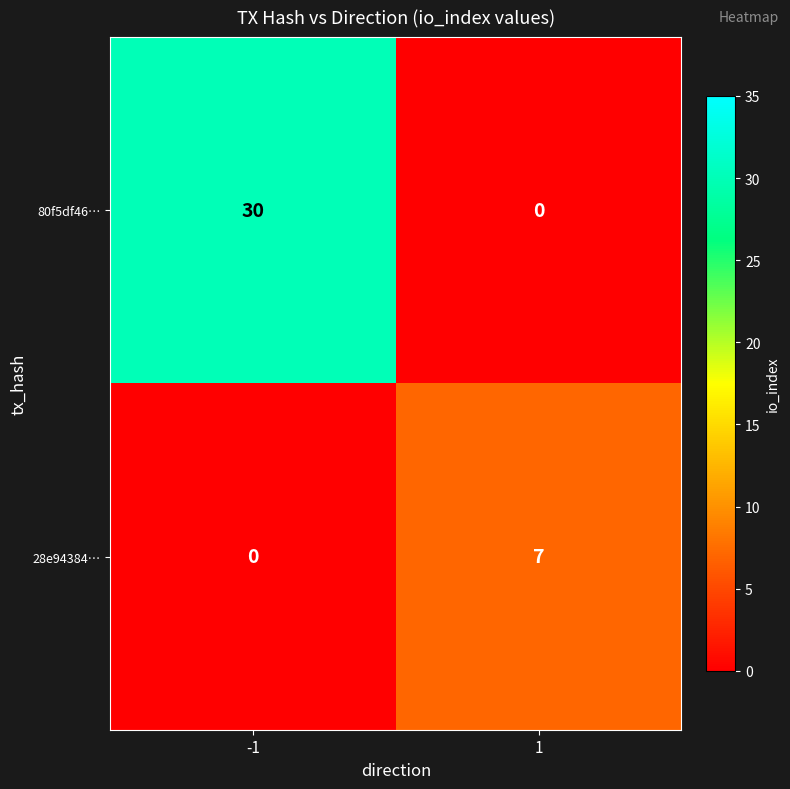

The value of 28e94384… at 1 is 7. True or false?

True